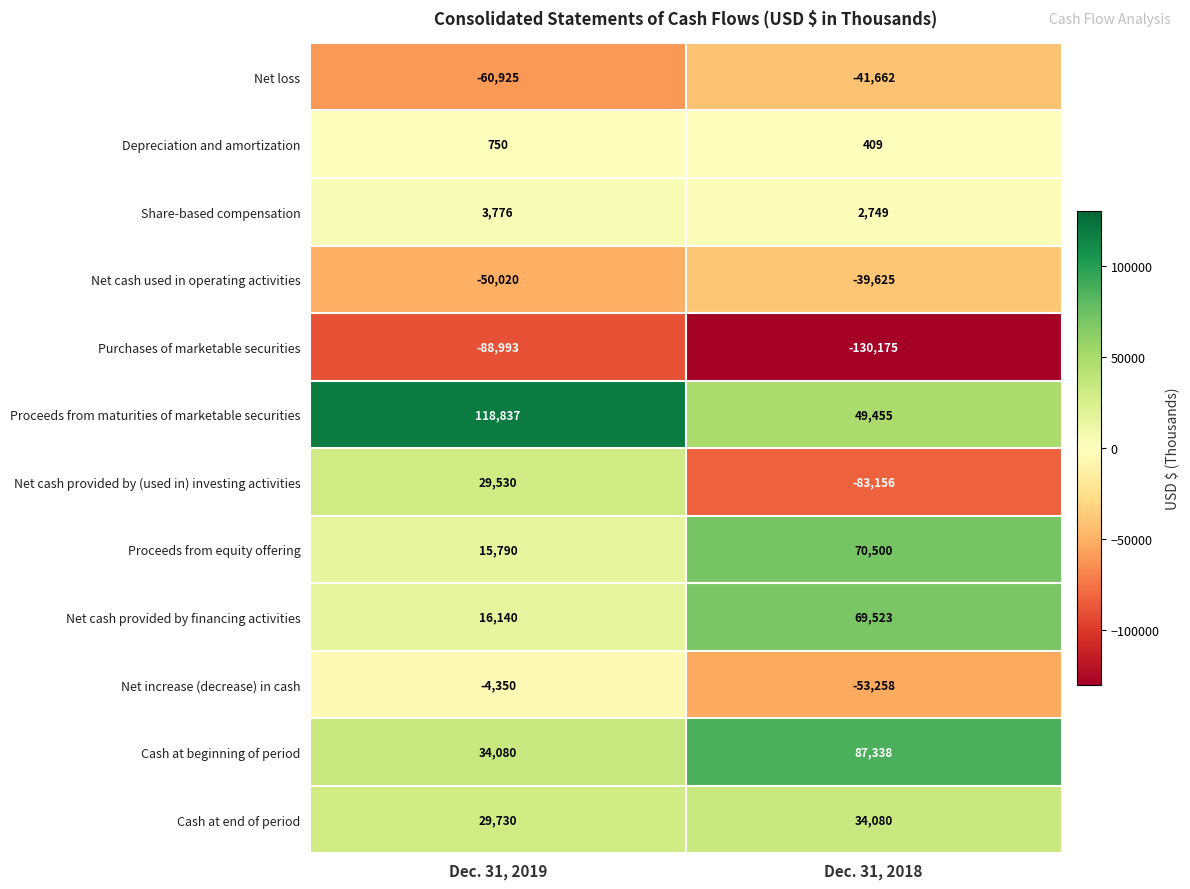

Reading left to right, what are all the values shown in this chart?

Net loss: -60925	-41662
Depreciation and amortization: 750	409
Share-based compensation: 3776	2749
Net cash used in operating activities: -50020	-39625
Purchases of marketable securities: -88993	-130175
Proceeds from maturities of marketable securities: 118837	49455
Net cash provided by (used in) investing activities: 29530	-83156
Proceeds from equity offering: 15790	70500
Net cash provided by financing activities: 16140	69523
Net increase (decrease) in cash: -4350	-53258
Cash at beginning of period: 34080	87338
Cash at end of period: 29730	34080